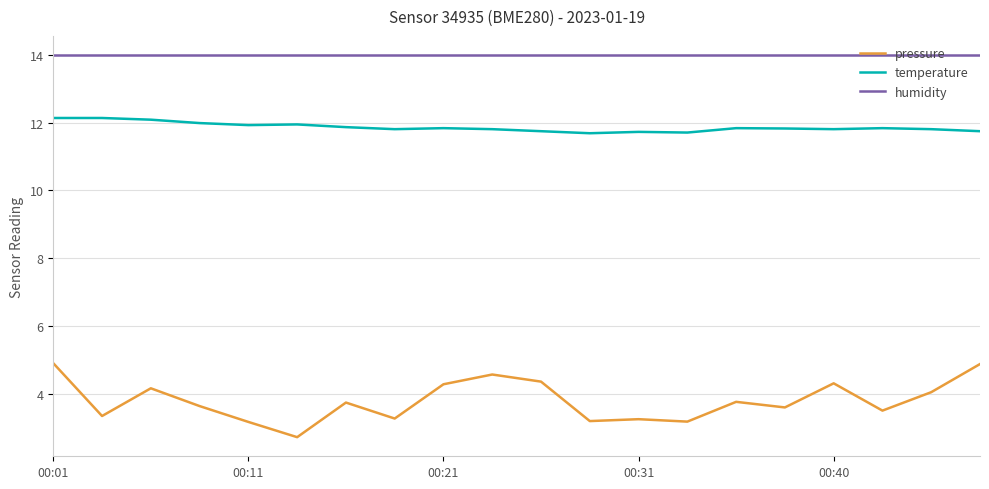

How many values in the pressure series are below 3?

1